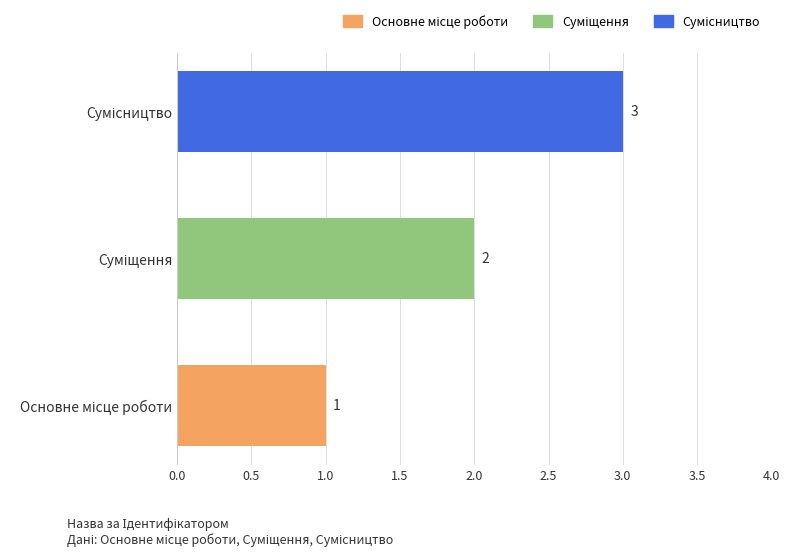

What is the difference between the maximum and minimum values?

2